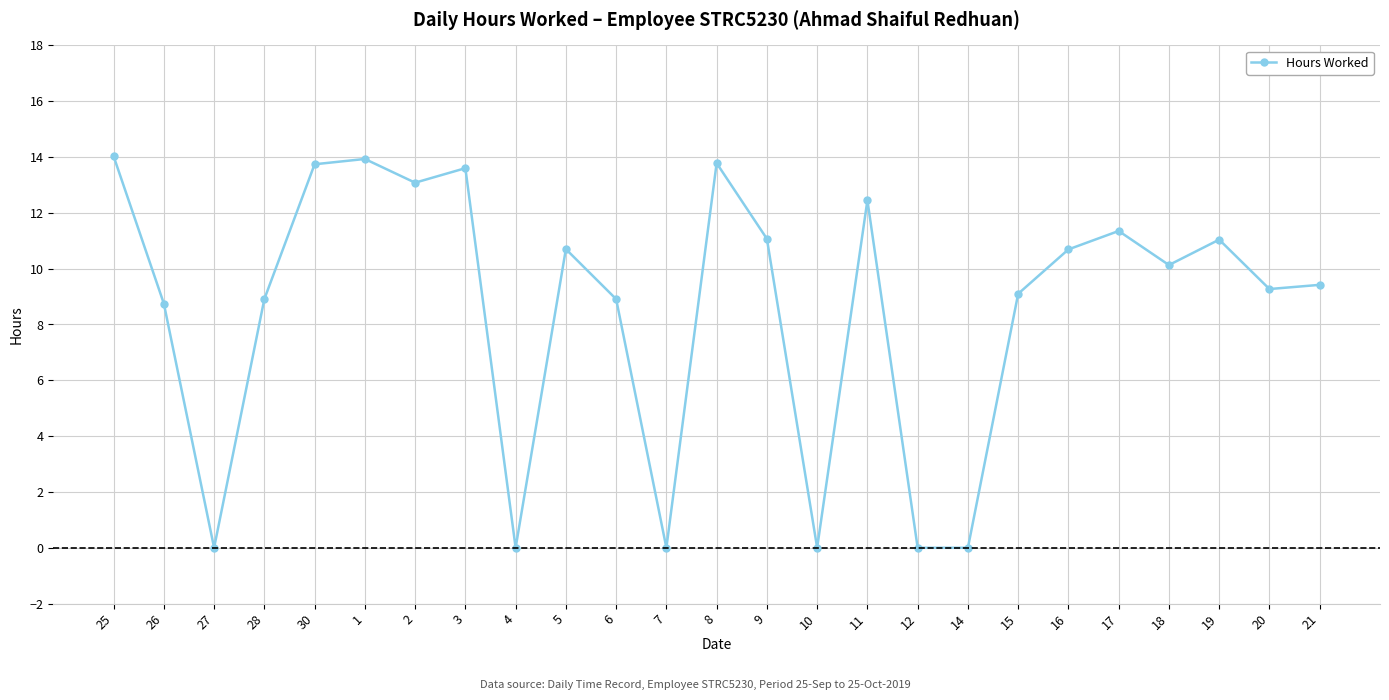

Is this an area chart (filled region under the line)?

No